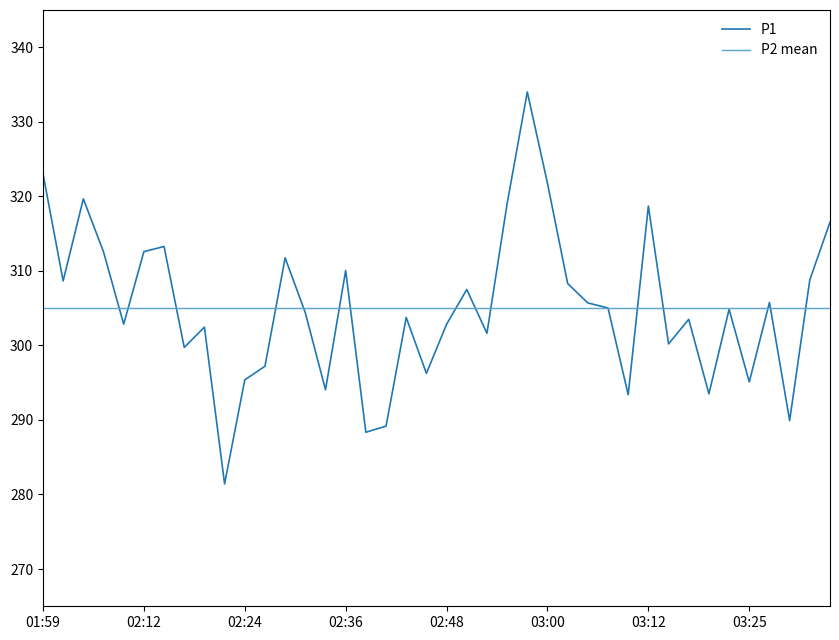

What is the change in value from 02:36 to 02:38?

-21.7